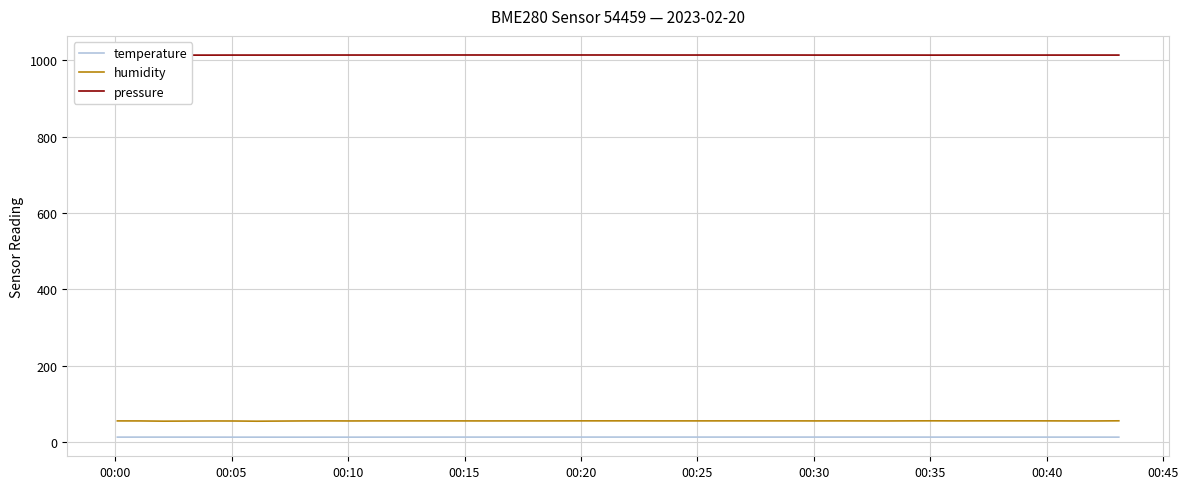

What is the minimum value for humidity?

54.8